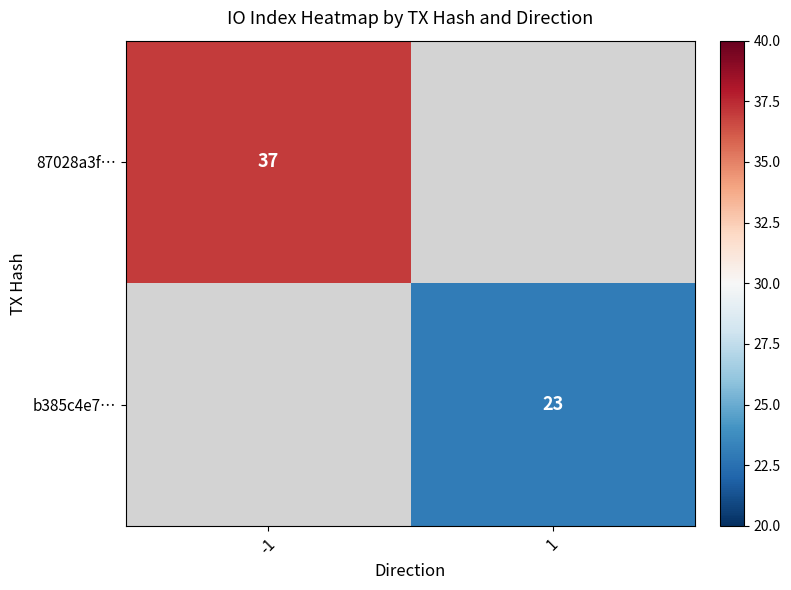

The value of b385c4e7… at 1 is 23. True or false?

True